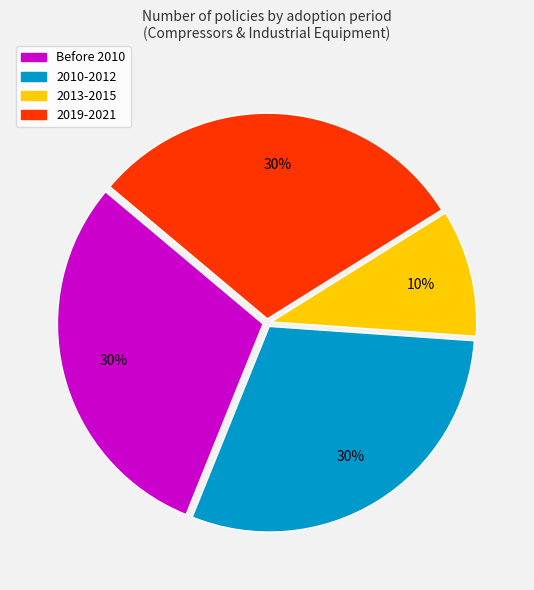

Does any single category account for the majority?

No